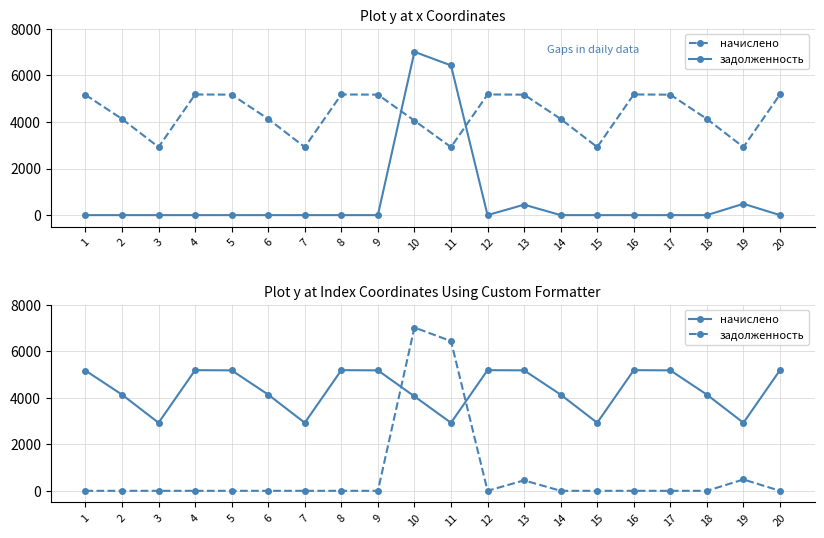

What is the maximum value for задолженность?

7015.1